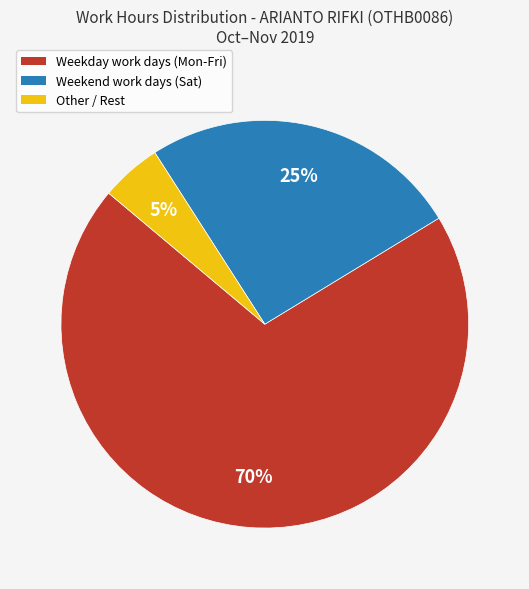

Is there a majority slice in this chart?

Yes